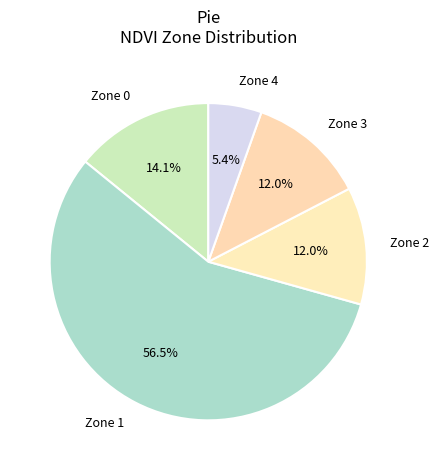

Which slice is the largest?

Zone 1